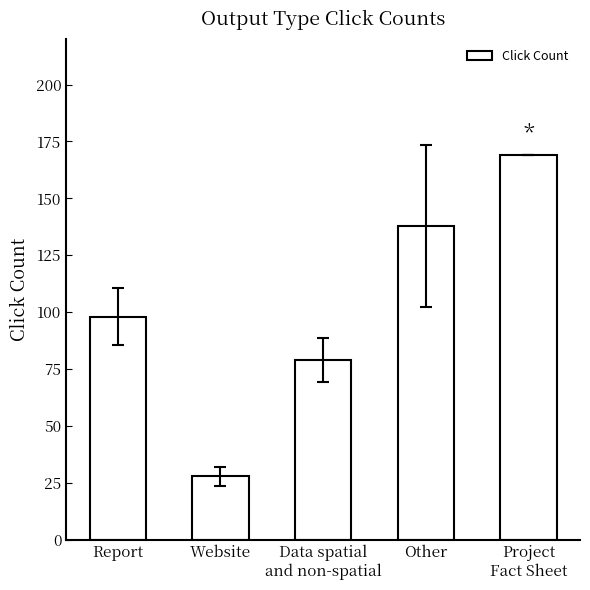

Reading left to right, what are all the values shown in this chart?

Report=98	Website=28	Data spatial
and non-spatial=79	Other=138	Project
Fact Sheet=169